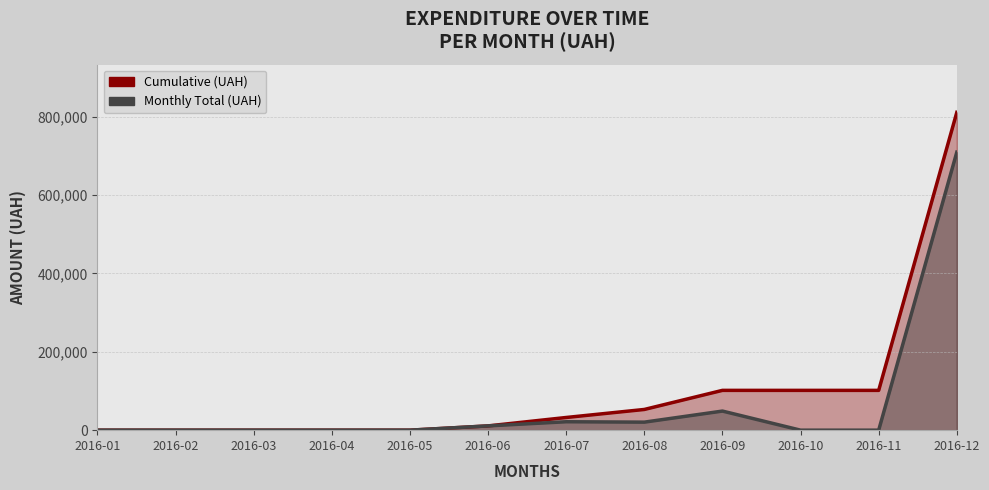

How many categories are shown in the chart?

12